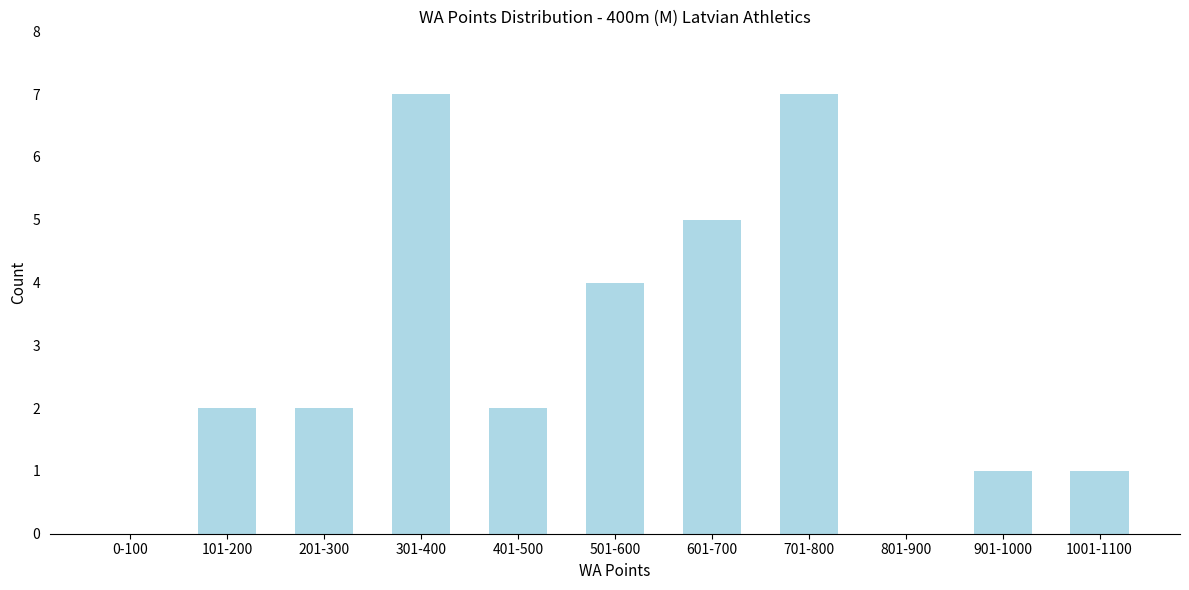

Reading left to right, what are all the values shown in this chart?

0-100=0	101-200=2	201-300=2	301-400=7	401-500=2	501-600=4	601-700=5	701-800=7	801-900=0	901-1000=1	1001-1100=1